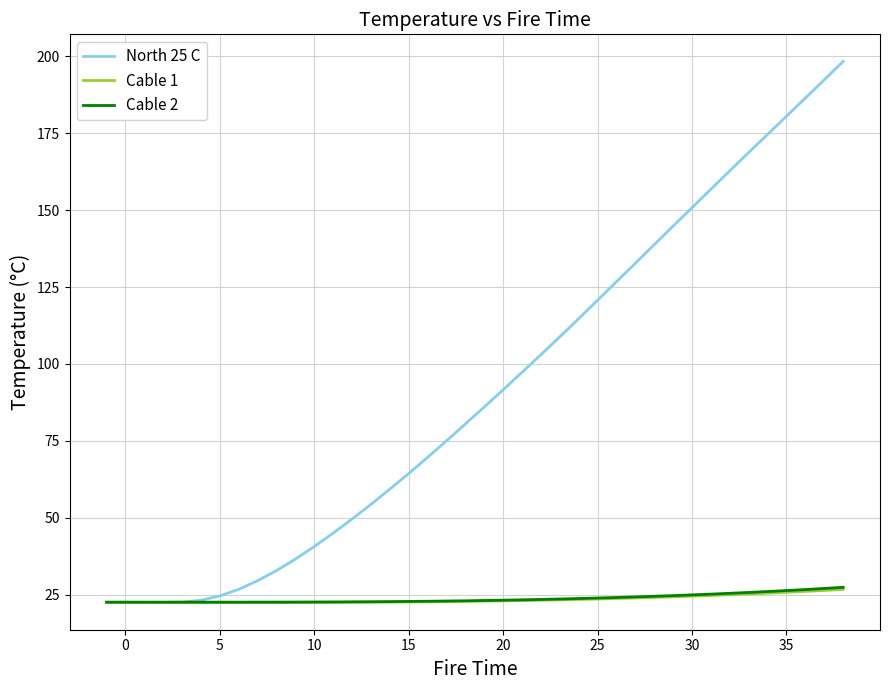

At how many categories does at least one series exceed 144?

10